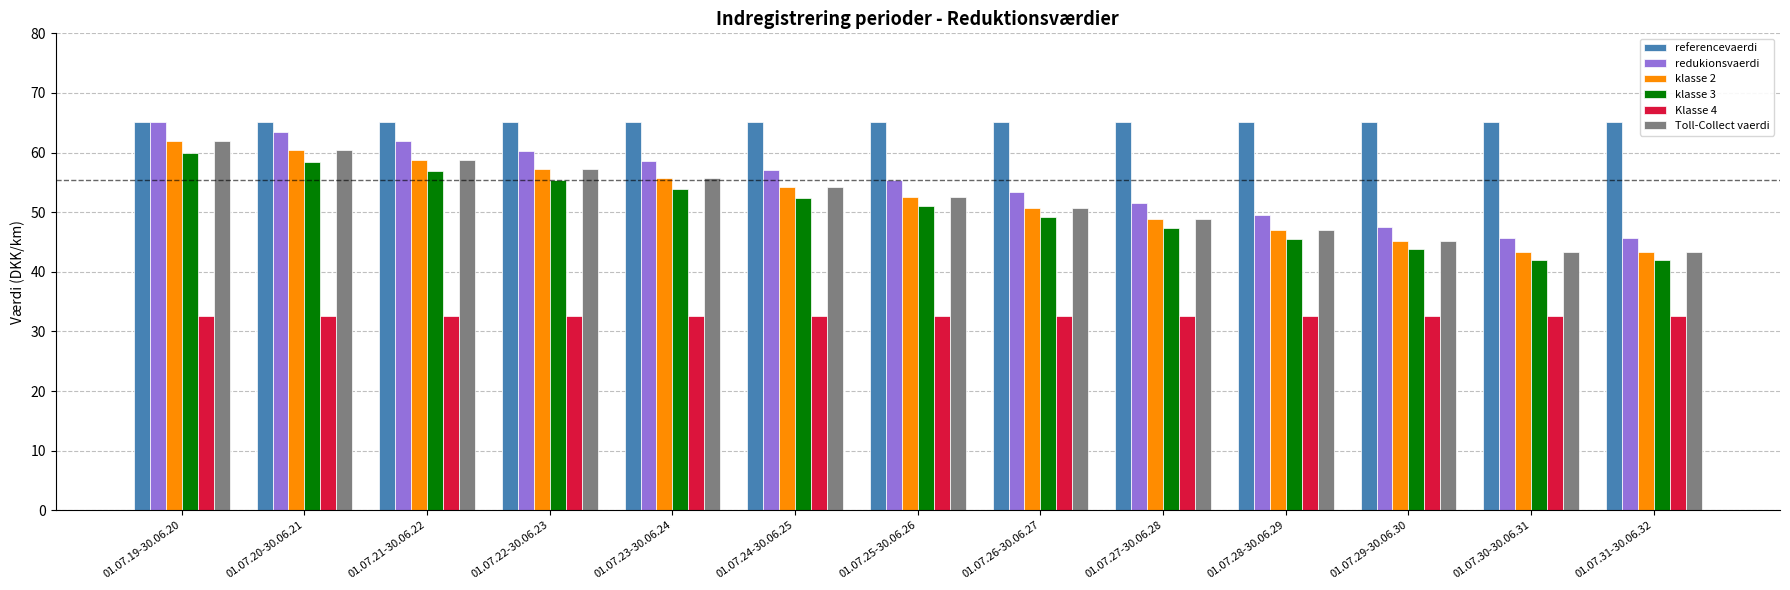

What is the smallest value displayed?

32.6